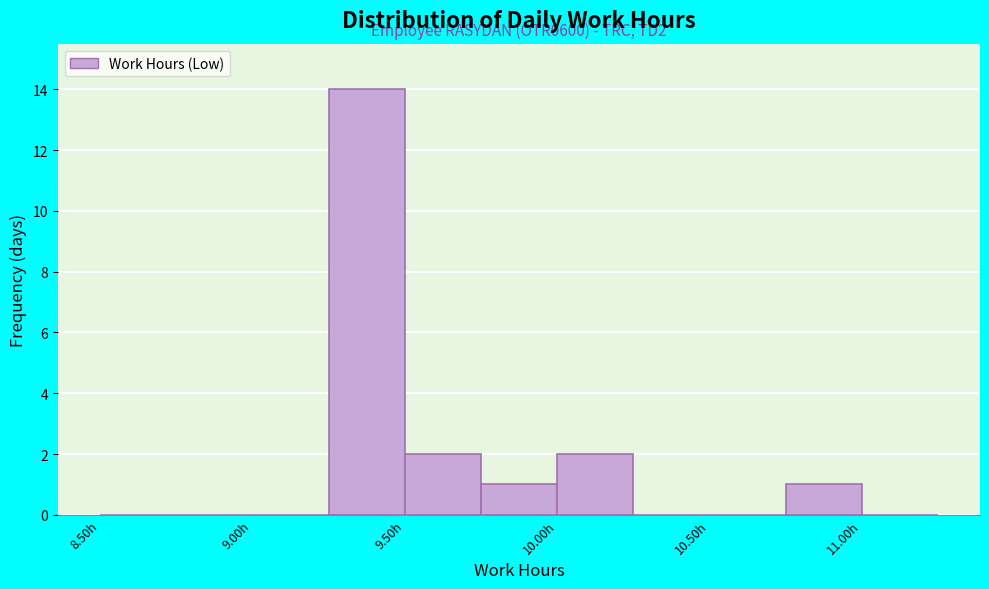

Which range on the x-axis has the tallest bar?

9.25 to 9.50